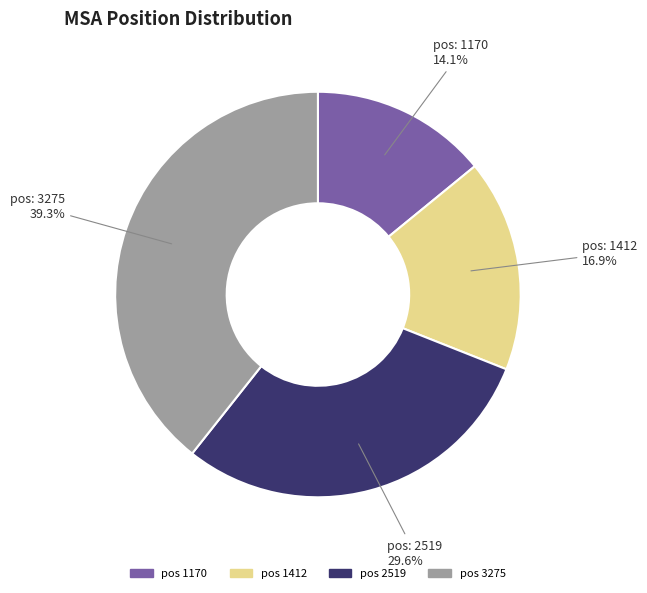

Does any single category account for the majority?

No